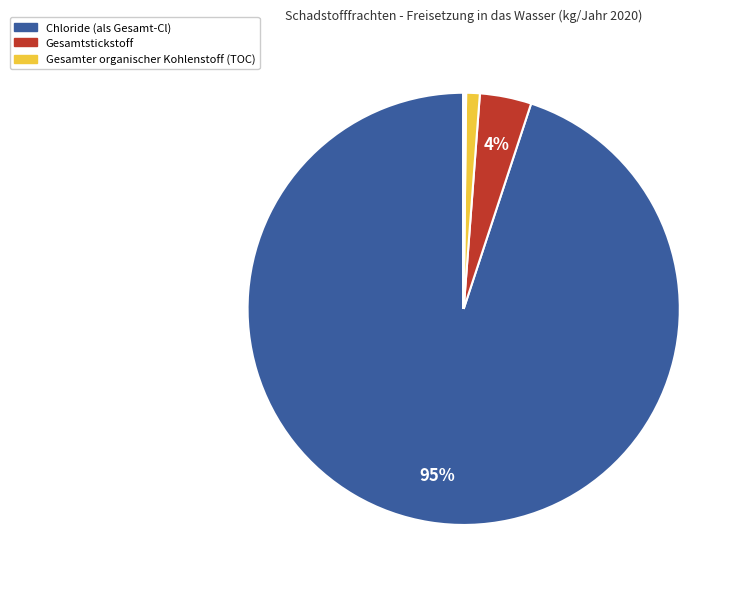

To the nearest percent, what is the average slice percentage?

11%